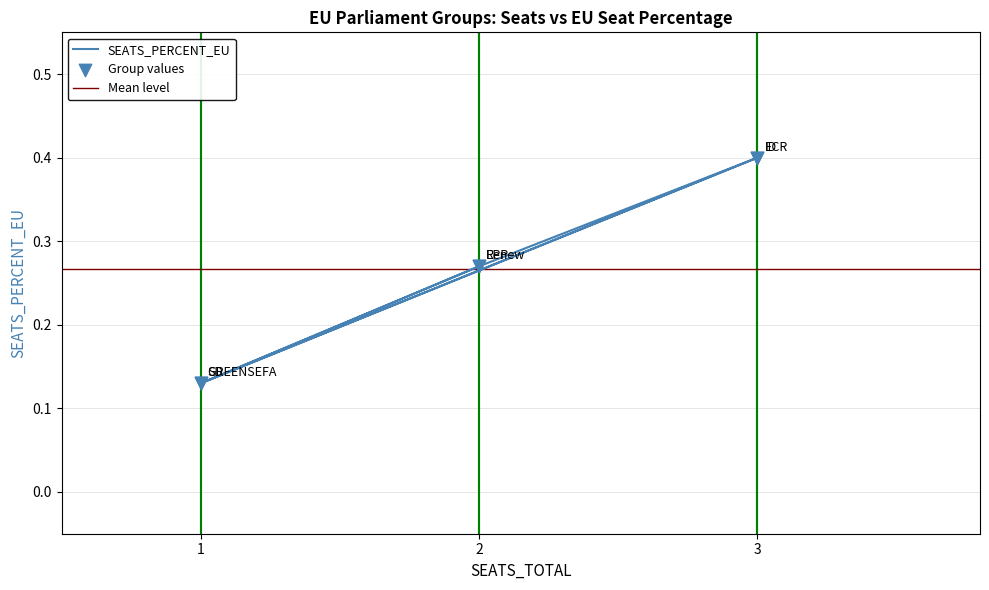

Which has a higher value, 3 or 2?

3